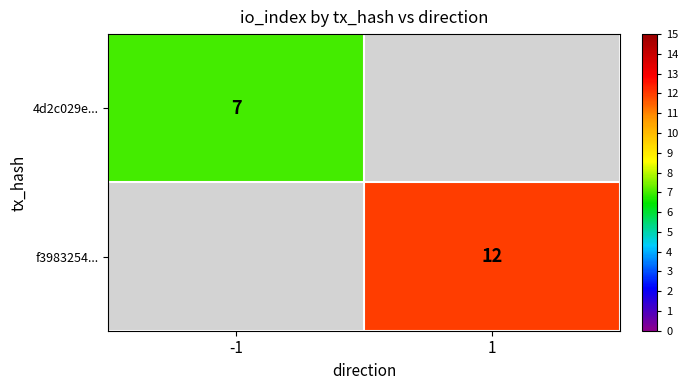

What is the greatest value displayed?

12.0